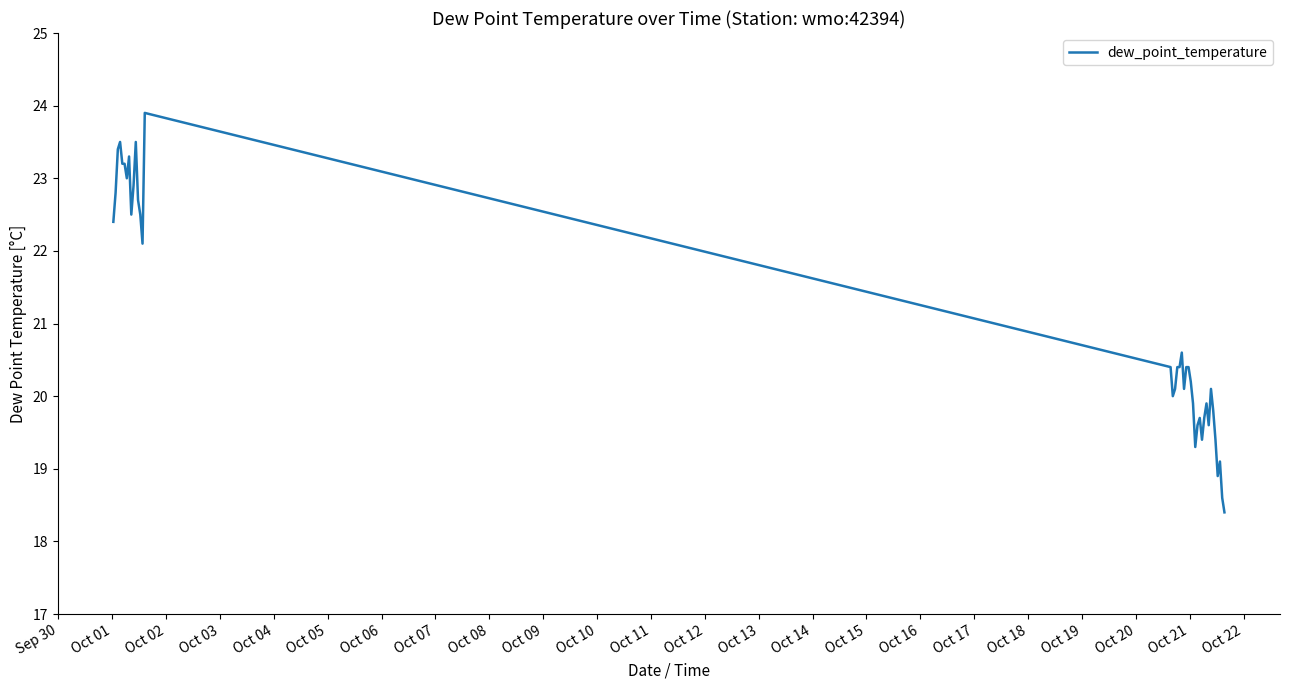

What is the difference between the maximum and minimum values?

5.5